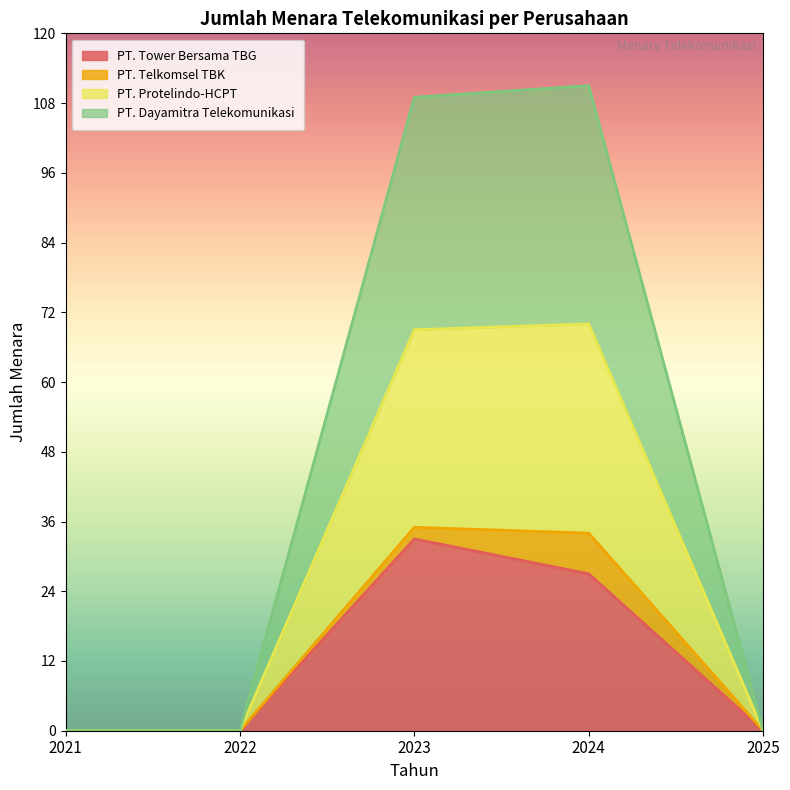

How many interior local peaks does the PT. Tower Bersama TBG series have?

1